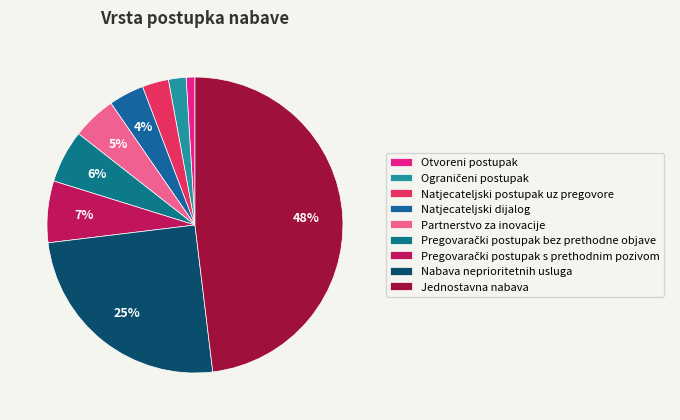

Which category has the smallest portion of the pie?

Otvoreni postupak